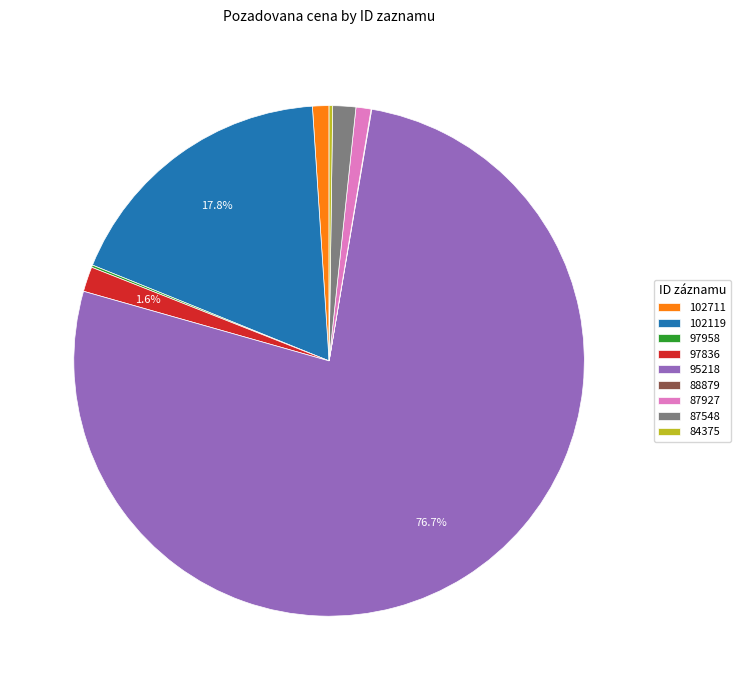

True or false: 102119 accounts for 18% of the total.

True